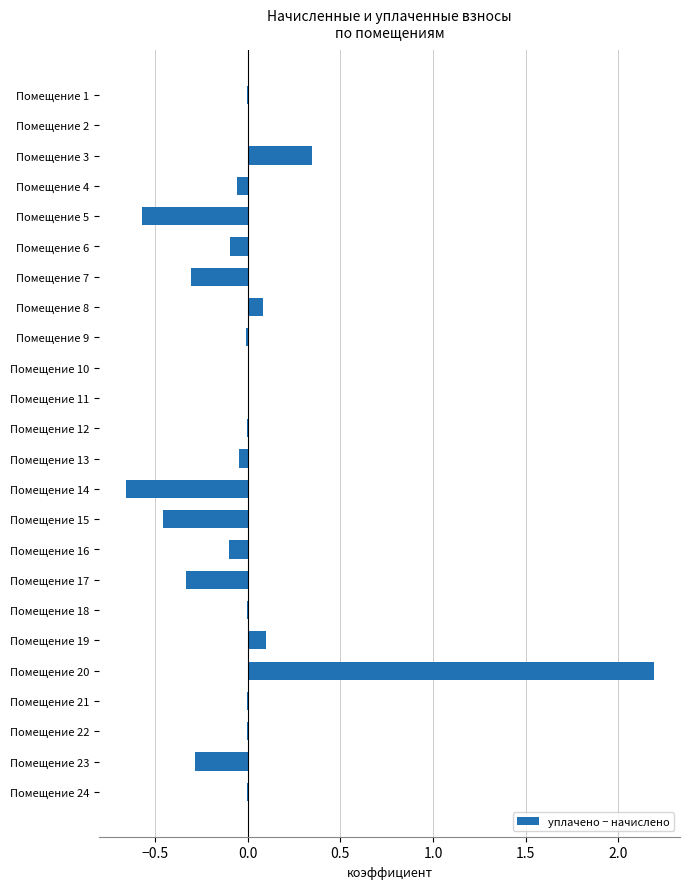

What is the greatest value displayed?

2.2